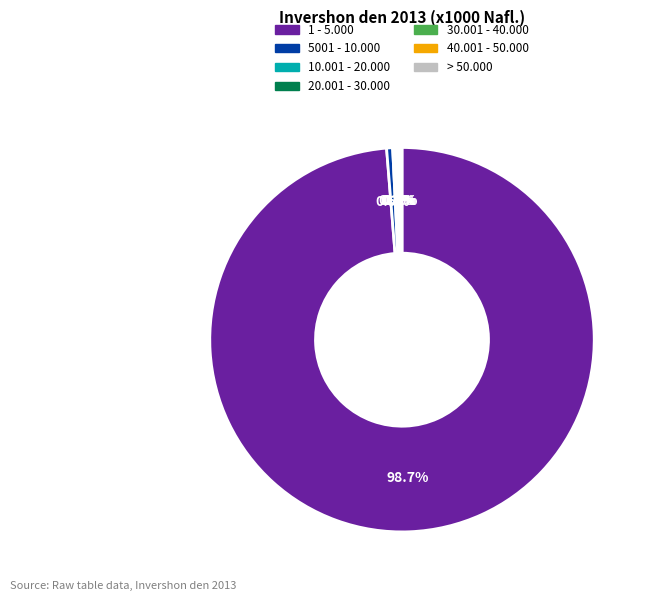

Which has a higher value, 5001 - 10.000 or 1 - 5.000?

1 - 5.000